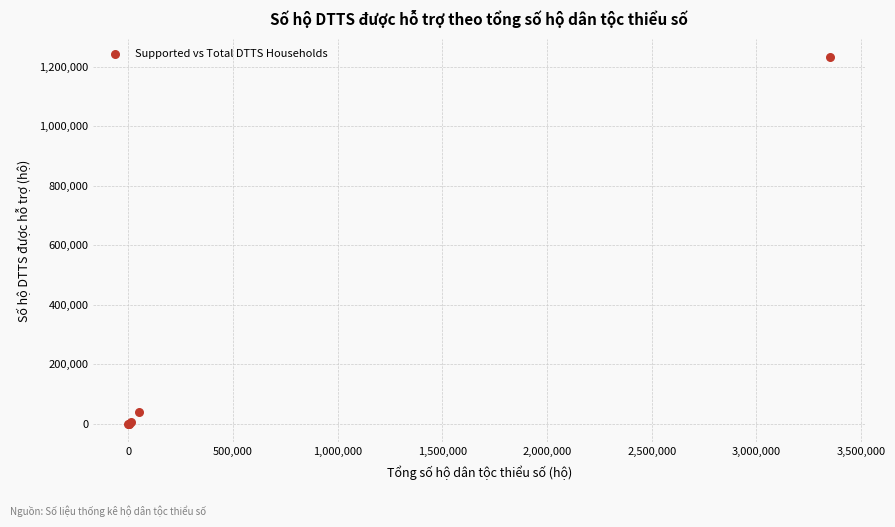

What Y value in the scatter plot is closest to 616236?

39194